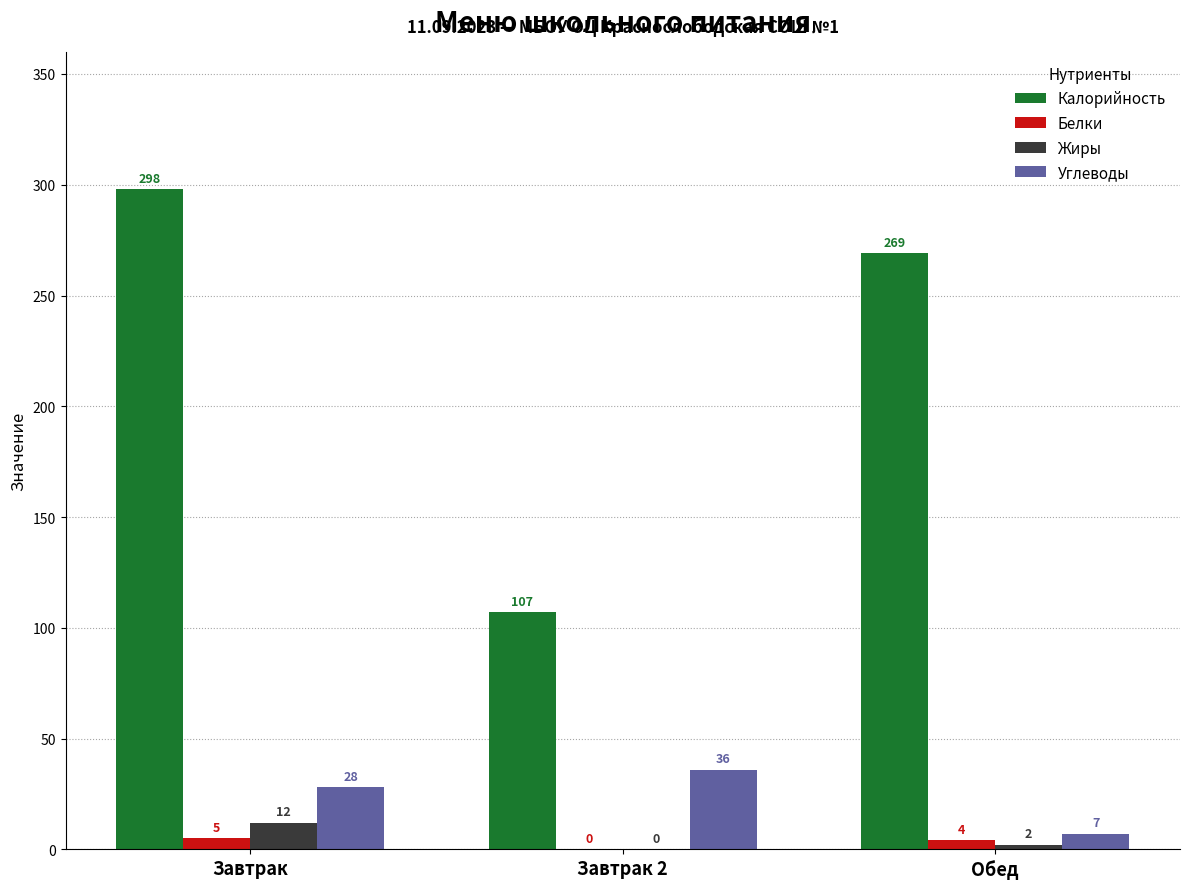

At which label does Калорийность reach its peak?

Завтрак